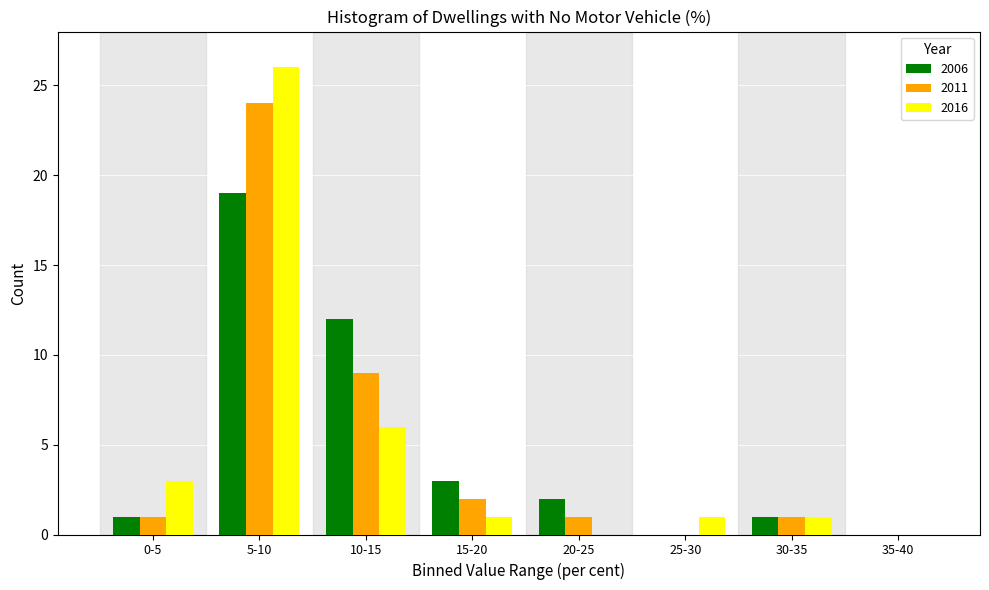

Reading left to right, extract all data points from this chart.

2006: 0-5=1	5-10=19	10-15=12	15-20=3	20-25=2	25-30=0	30-35=1	35-40=0
2011: 0-5=1	5-10=24	10-15=9	15-20=2	20-25=1	25-30=0	30-35=1	35-40=0
2016: 0-5=3	5-10=26	10-15=6	15-20=1	20-25=0	25-30=1	30-35=1	35-40=0